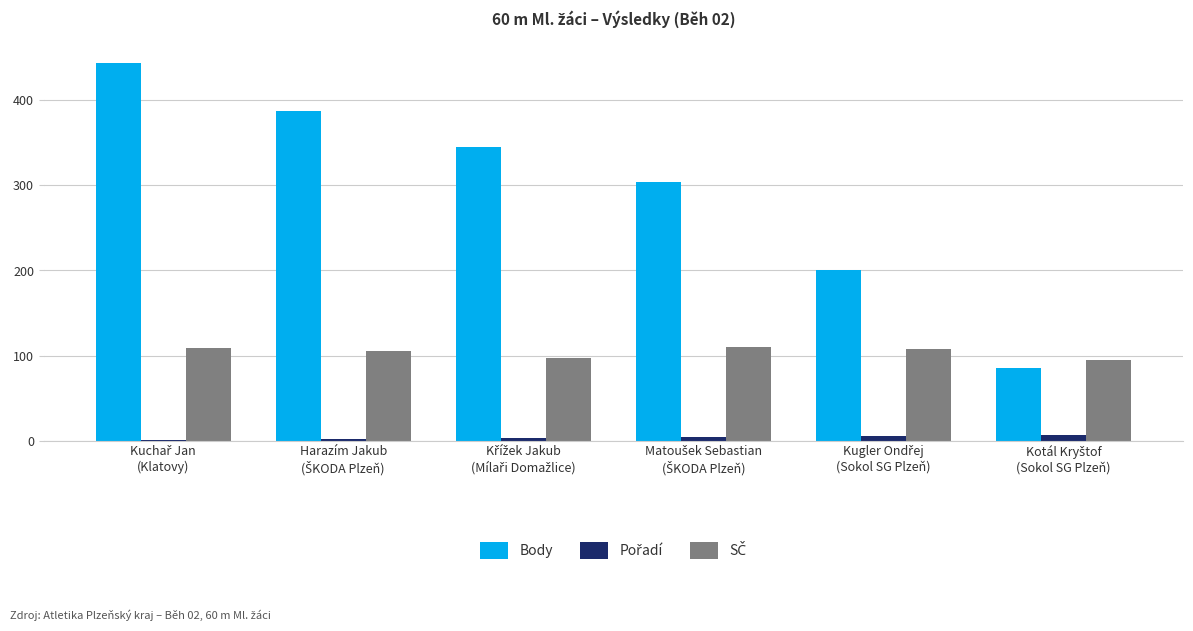

Which series has the largest total across all categories?

Body